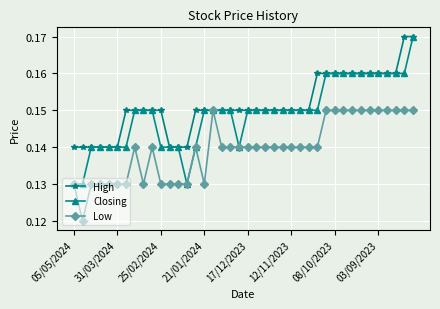

Which series has the largest total across all categories?

High